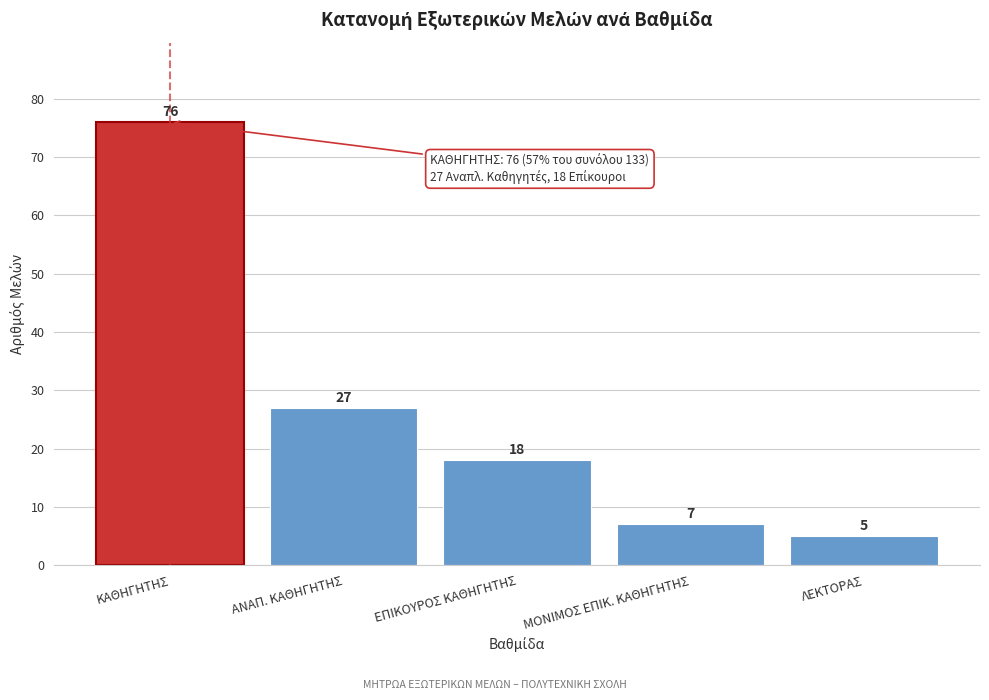

Reading left to right, list all the values displayed in this chart.

76	27	18	7	5